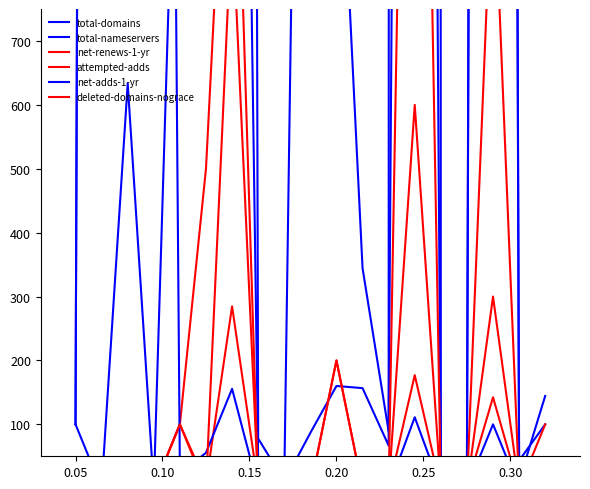

At how many categories does at least one series exceed 32480?

1